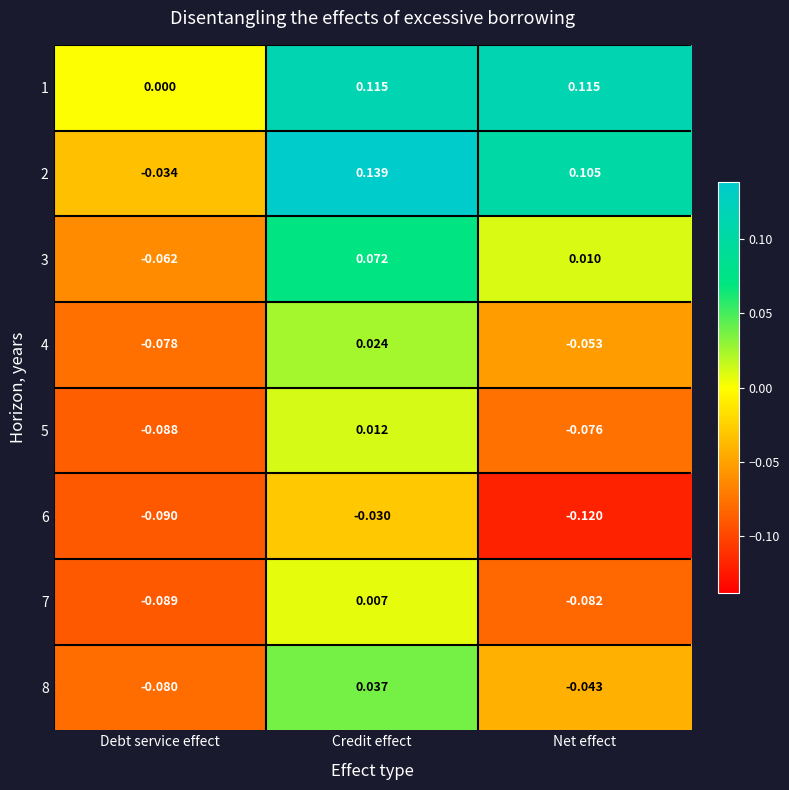

Is the value of 5 at Credit effect greater than the value of 1 at Debt service effect?

Yes